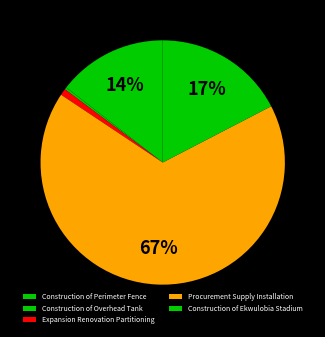

Is the sum of Construction of Ekwulobia Stadium and Construction of Overhead Tank greater than half?

No